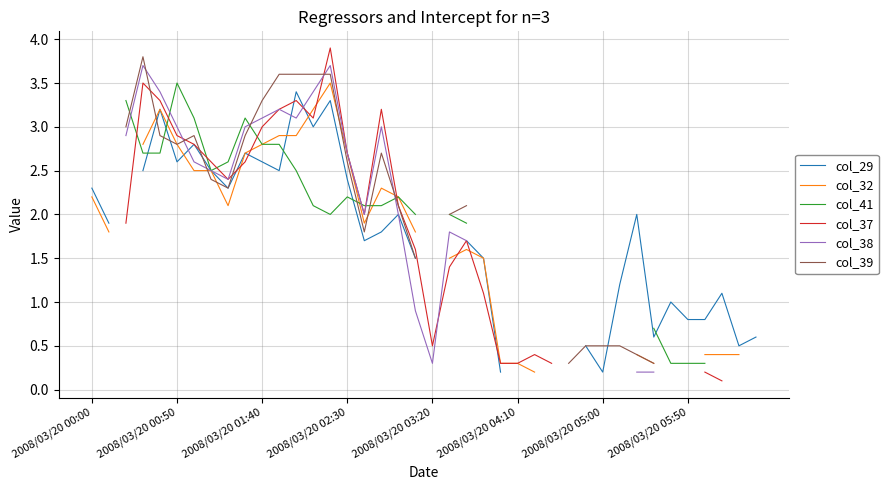

How many values in col_29 are above zero?

34